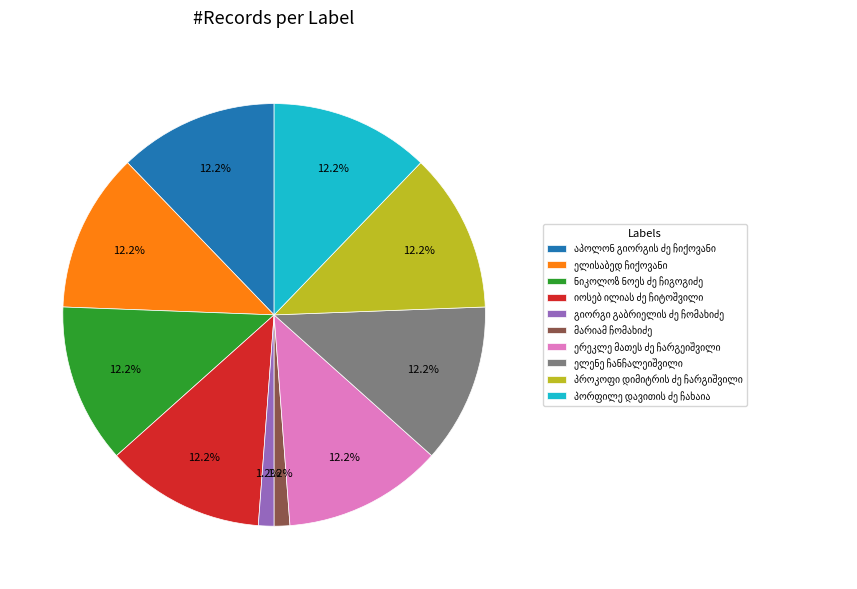

How many slices are in this pie chart?

10